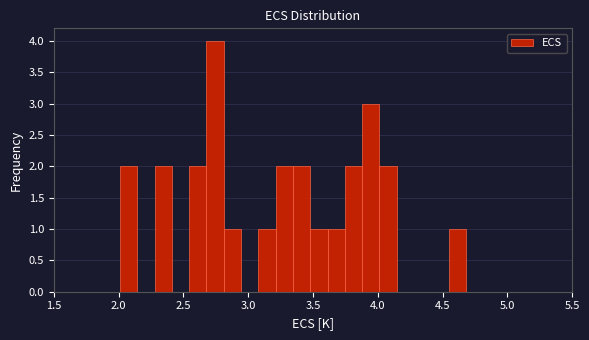

Read against the x-axis, roughly where is the centre of the tallest bar?

2.75